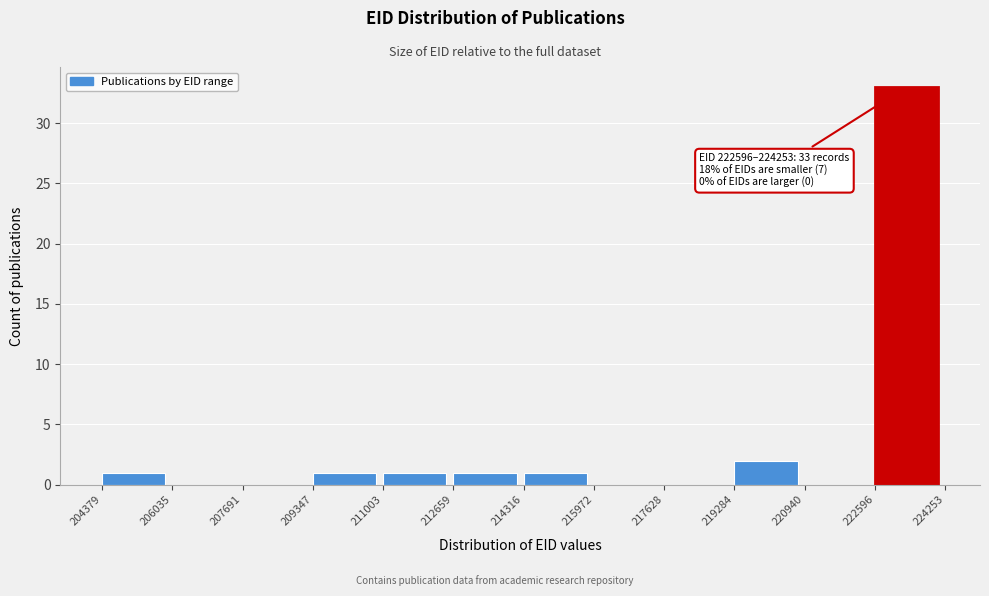

Which range on the x-axis has the tallest bar?

222596 to 224253